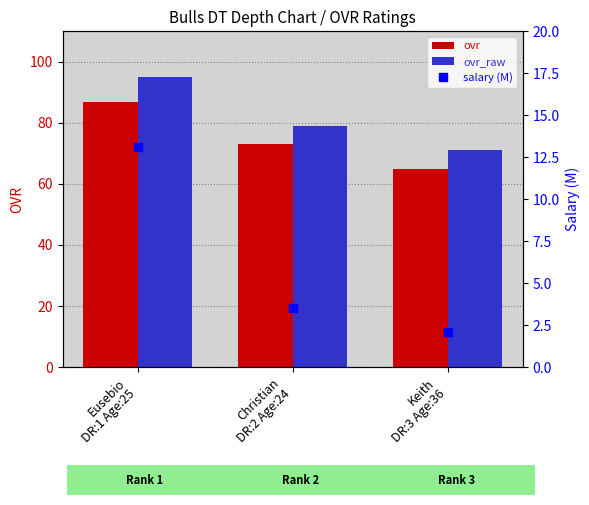

What position from the left is Eusebio
DR:1 Age:25?

1